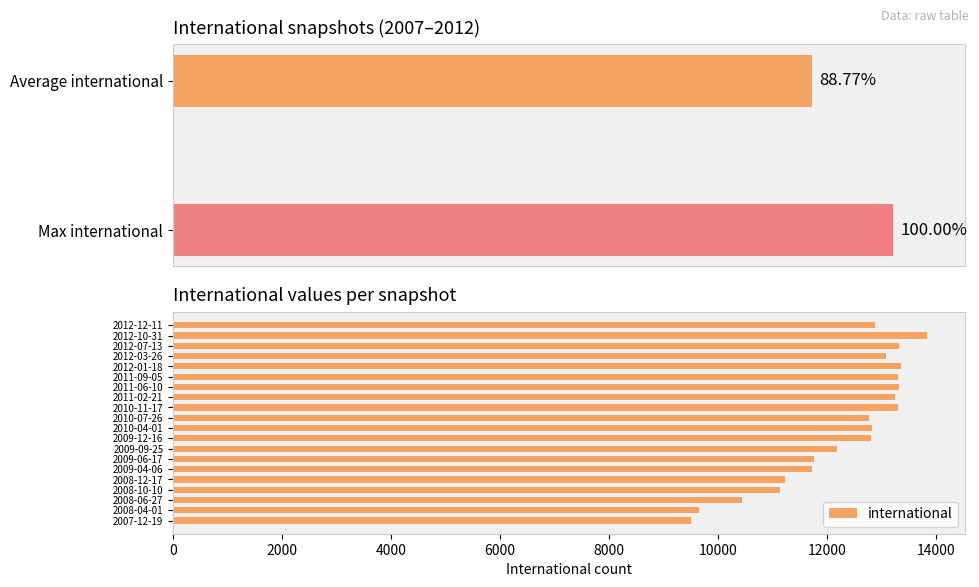

Which has a higher value, 2008-12-17 or 2009-04-06?

2009-04-06